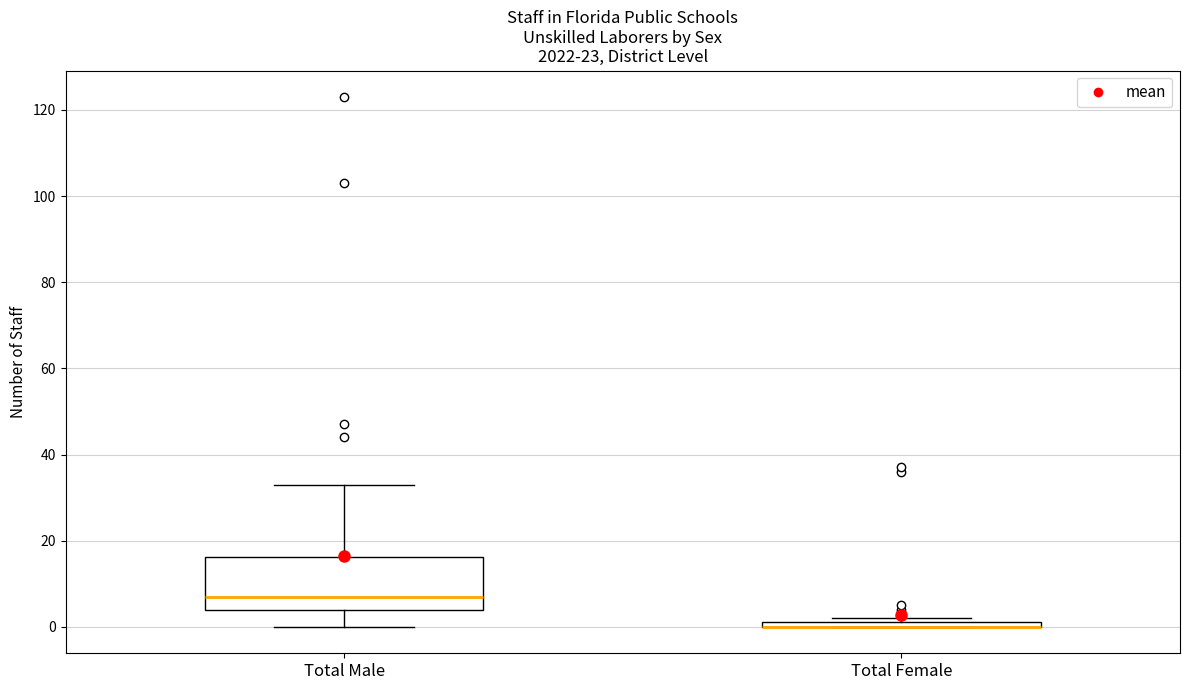

Where is the lower edge of the box for Total Male on the y-axis? The values are not printed on the chart, so give them approximately, as read against the axis.

4